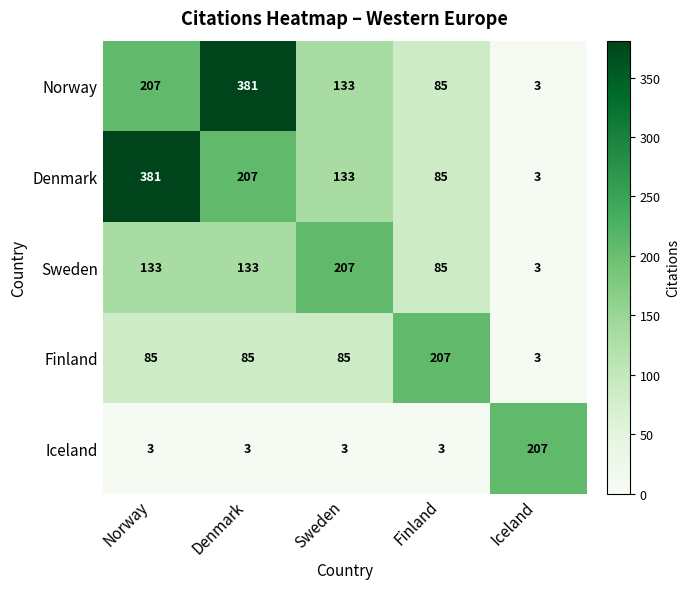

Is it true that Denmark equals 660 at Norway?

False